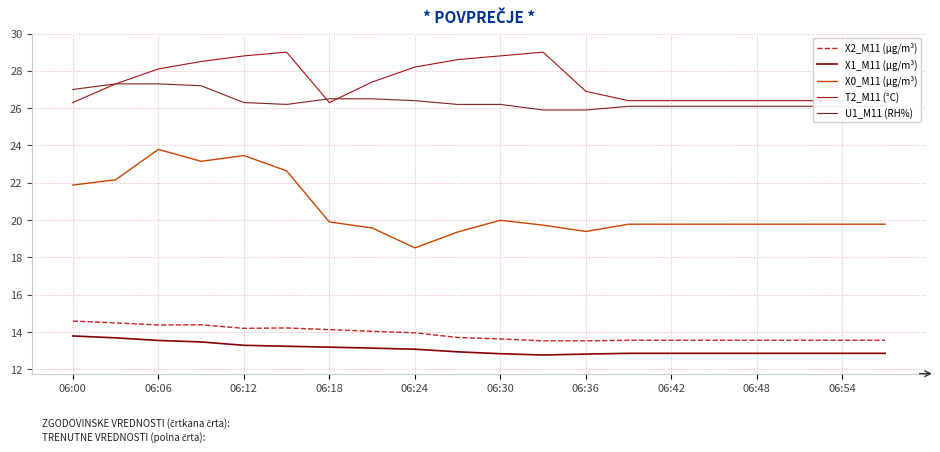

Count the number of data series in this chart.

5